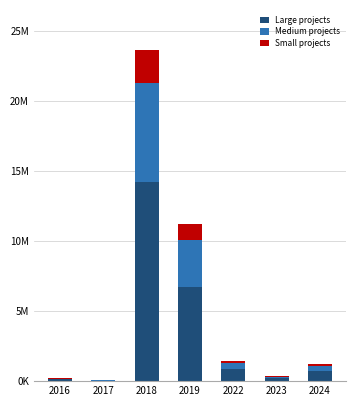

The Medium projects series shows 211678.1 at 2022. True or false?

False